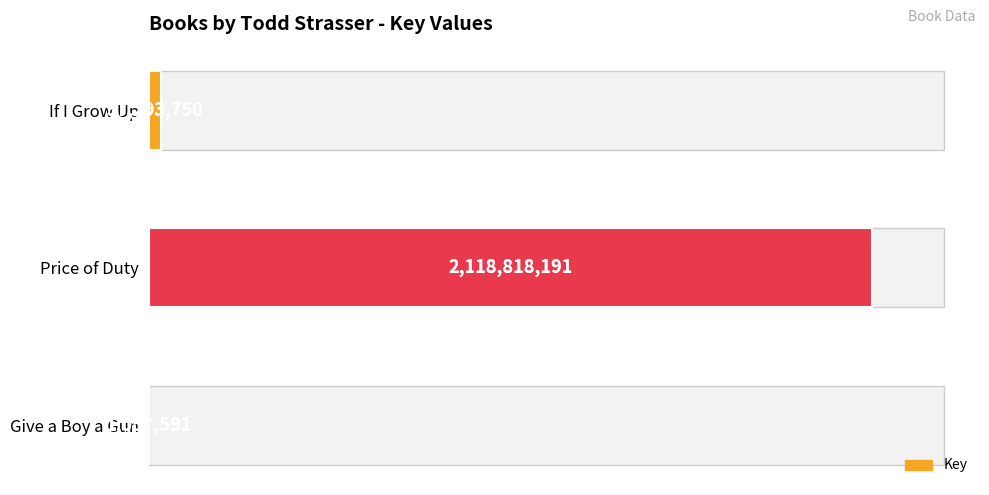

Count the number of categories in the chart.

3